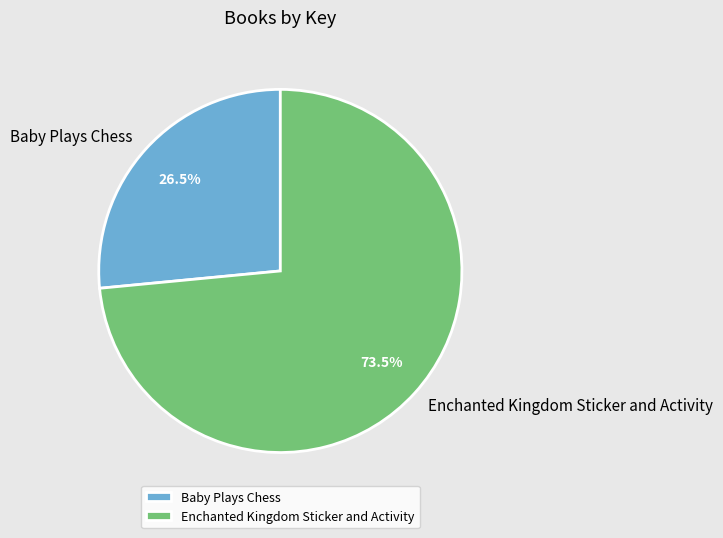

To the nearest percent, what is the difference between the largest and smallest slice percentages?

47%